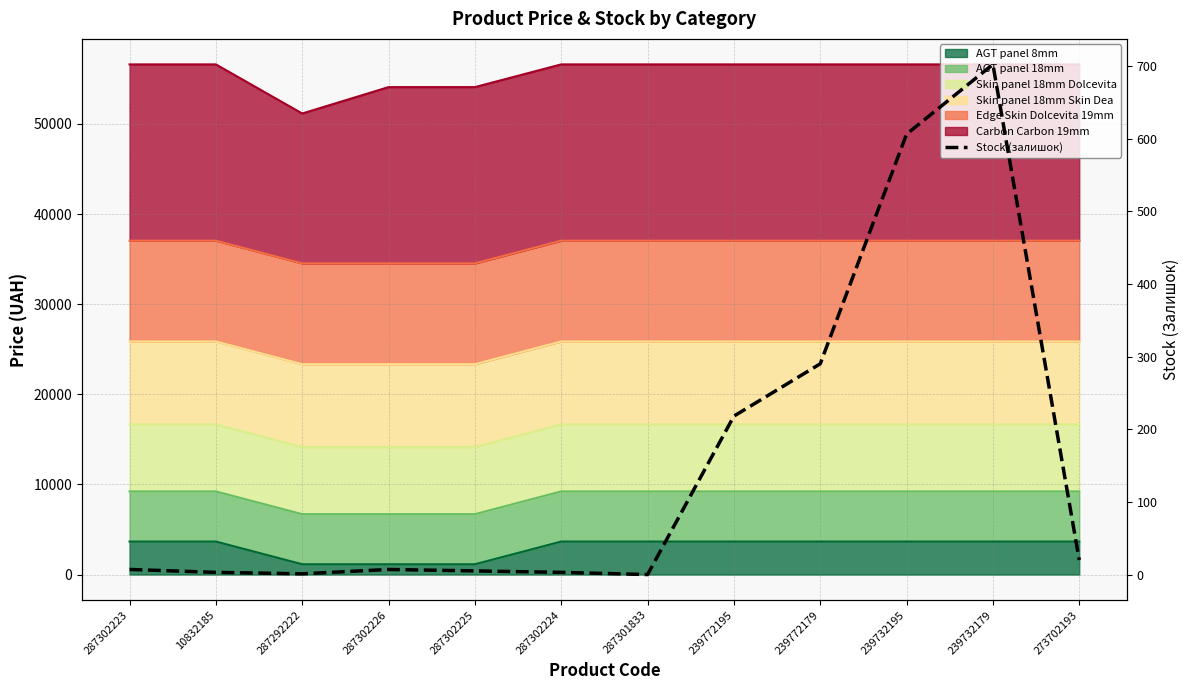

List the labels in order of value, smallest first.

287301833, 287292222, 10832185, 287302224, 287302225, 287302223, 287302226, 273702193, 239772195, 239772179, 239732195, 239732179